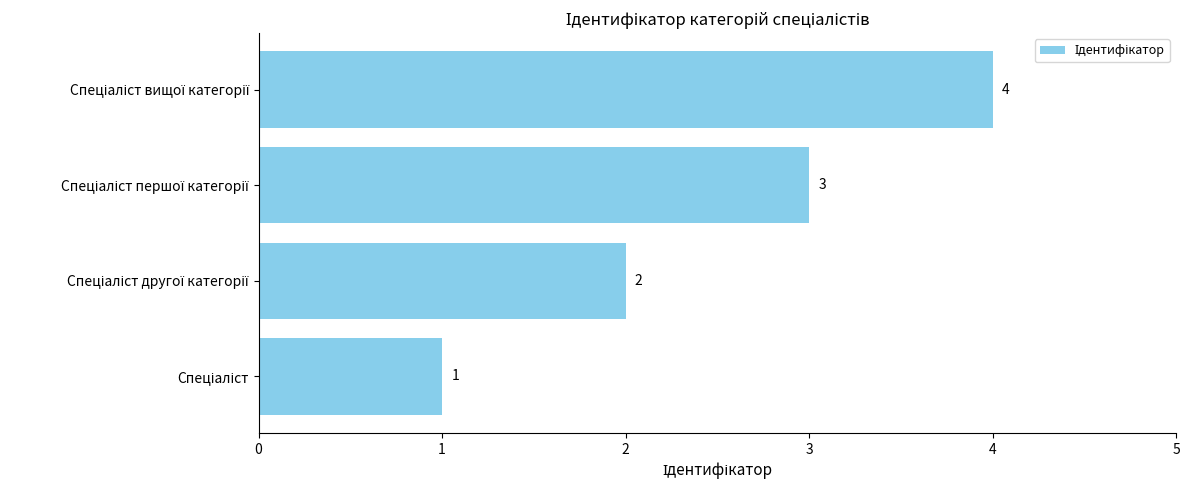

What is the difference between the maximum and minimum values?

3